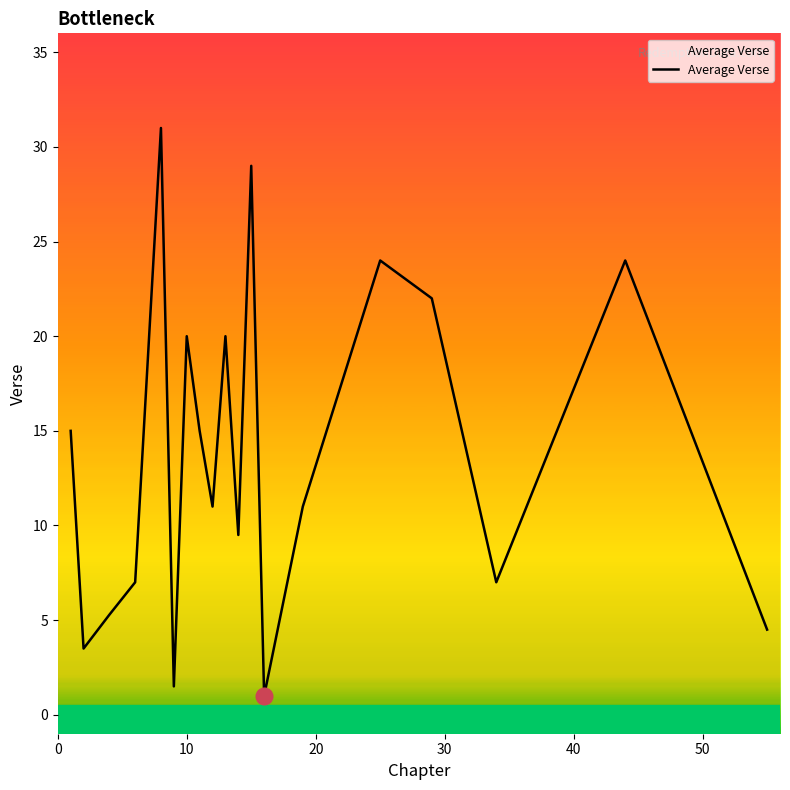

What is the minimum value shown in the chart?

1.0